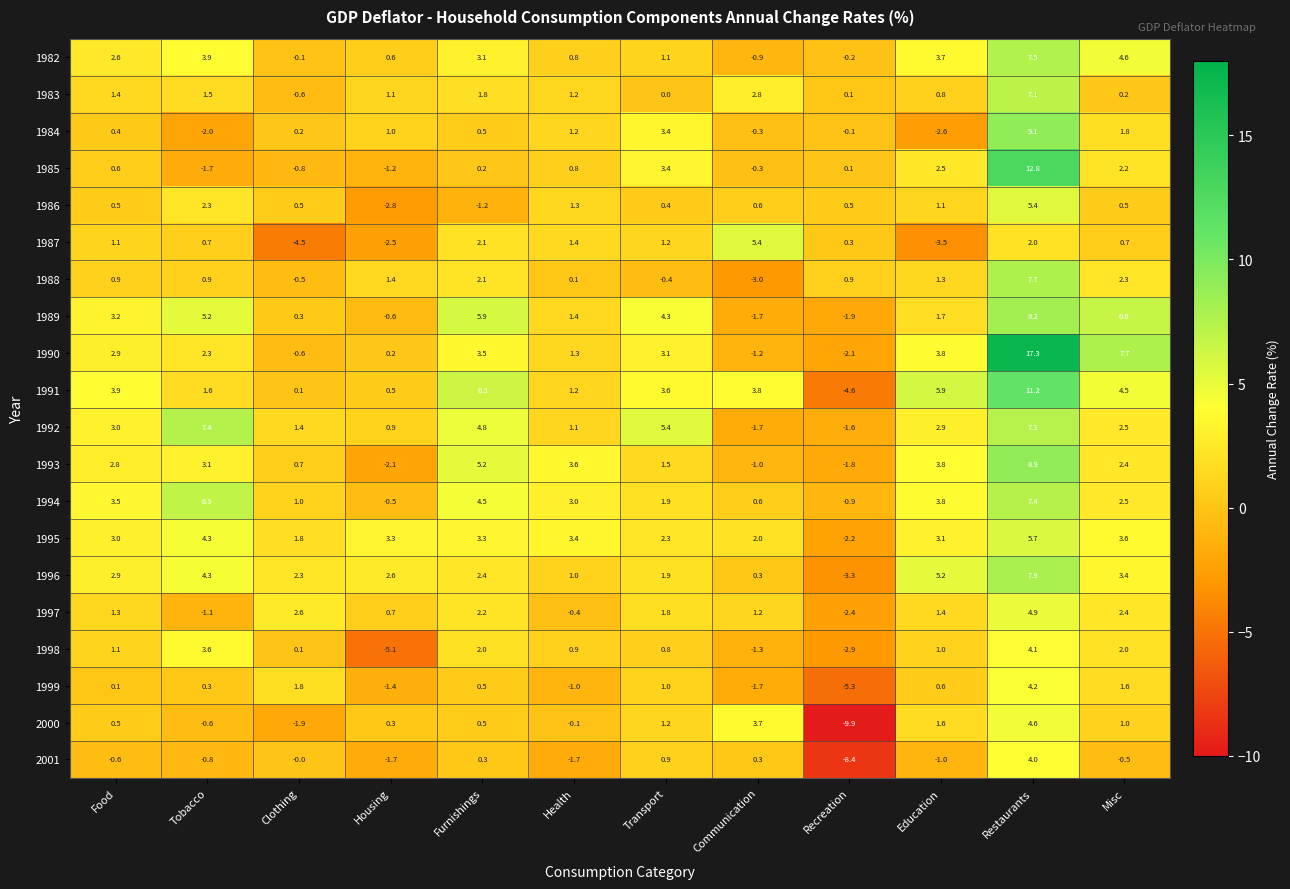

How many categories are shown in the chart?

12